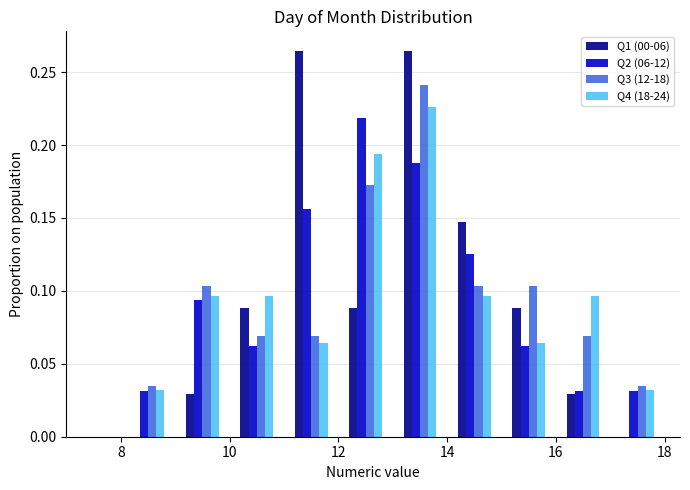

Reading left to right, list every range on the x-axis with the height of the bar of each series over it. The values are not printed on the chart, so give them approximately, as read against the axis.

8 to 9: Q1 (00-06)=0	Q2 (06-12)=0.030	Q3 (12-18)=0.035	Q4 (18-24)=0.030
9 to 10: Q1 (00-06)=0.030	Q2 (06-12)=0.095	Q3 (12-18)=0.105	Q4 (18-24)=0.095
10 to 11: Q1 (00-06)=0.090	Q2 (06-12)=0.065	Q3 (12-18)=0.070	Q4 (18-24)=0.095
11 to 12: Q1 (00-06)=0.265	Q2 (06-12)=0.155	Q3 (12-18)=0.070	Q4 (18-24)=0.065
12 to 13: Q1 (00-06)=0.090	Q2 (06-12)=0.220	Q3 (12-18)=0.170	Q4 (18-24)=0.195
13 to 14: Q1 (00-06)=0.265	Q2 (06-12)=0.190	Q3 (12-18)=0.240	Q4 (18-24)=0.225
14 to 15: Q1 (00-06)=0.145	Q2 (06-12)=0.125	Q3 (12-18)=0.105	Q4 (18-24)=0.095
15 to 16: Q1 (00-06)=0.090	Q2 (06-12)=0.065	Q3 (12-18)=0.105	Q4 (18-24)=0.065
16 to 17: Q1 (00-06)=0.030	Q2 (06-12)=0.030	Q3 (12-18)=0.070	Q4 (18-24)=0.095
17 to 18: Q1 (00-06)=0	Q2 (06-12)=0.030	Q3 (12-18)=0.035	Q4 (18-24)=0.030